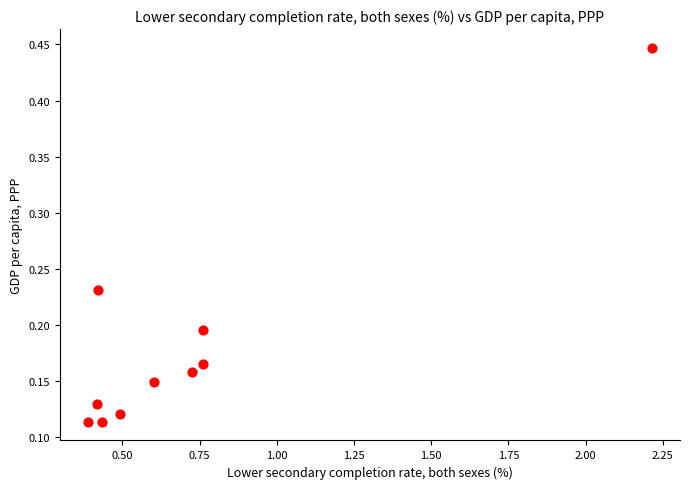

What is the range of Y values (max minus min)?

0.3